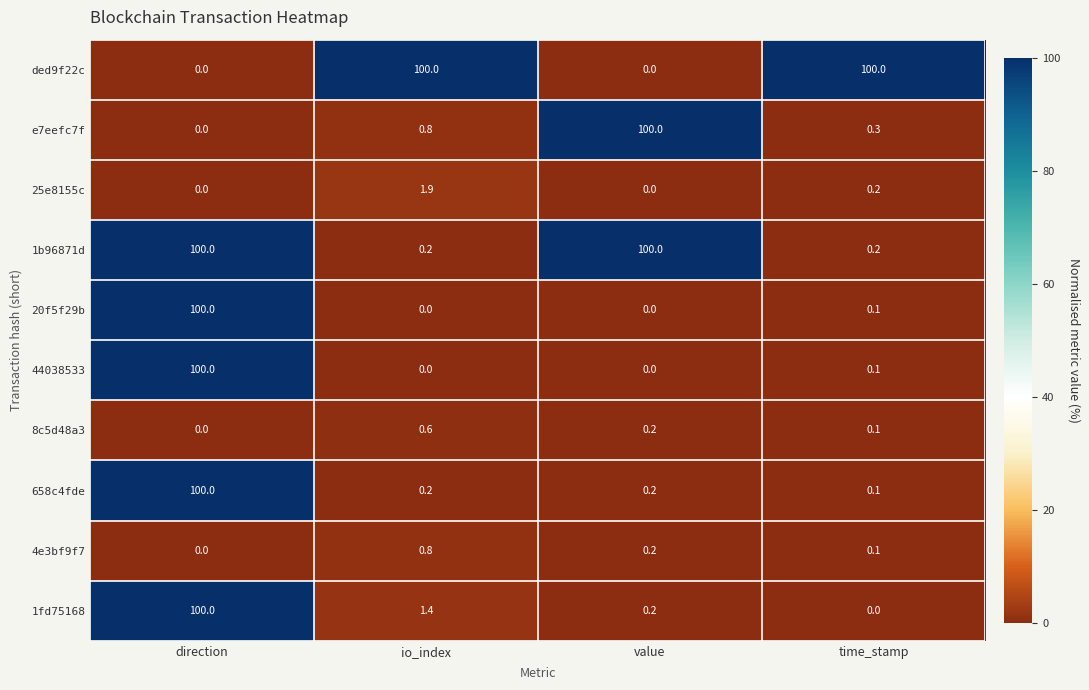

Rank the categories by 4e3bf9f7 value from highest to lowest.

io_index, value, time_stamp, direction